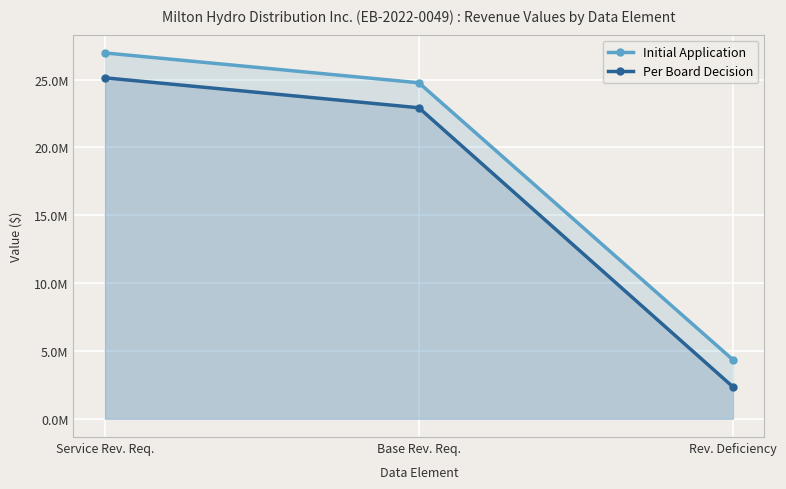

List the labels in order of Per Board Decision value, largest first.

Service Rev. Req., Base Rev. Req., Rev. Deficiency